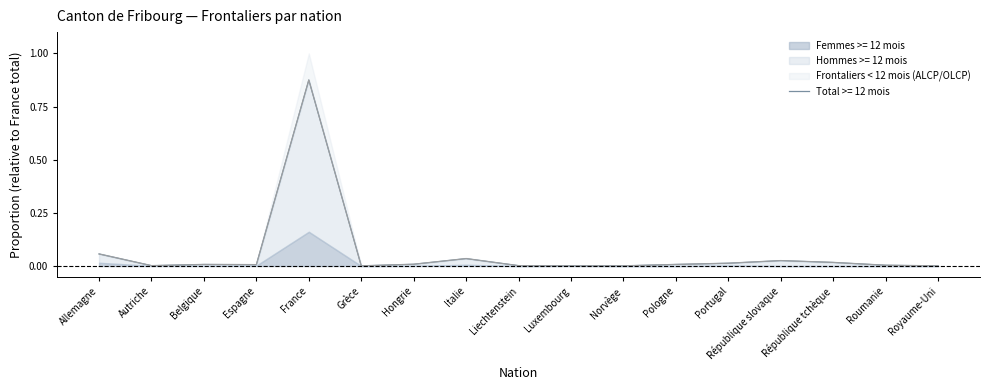

What is the difference between the second highest and second lowest values in the Frontaliers < 12 mois (ALCP/OLCP) series?

0.1